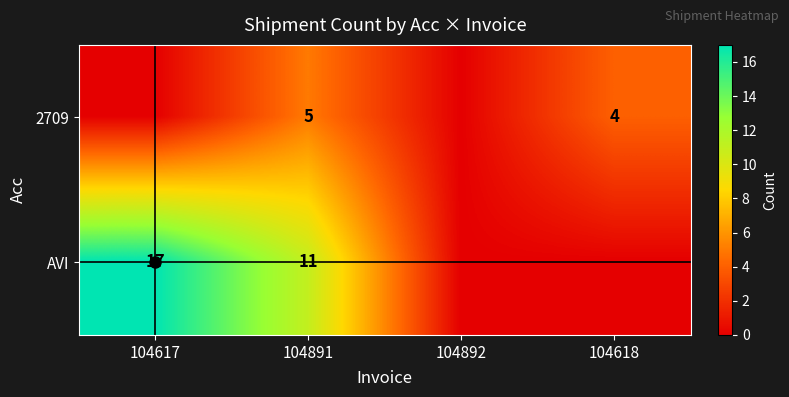

What is the difference between the highest and lowest values at 104891?

6